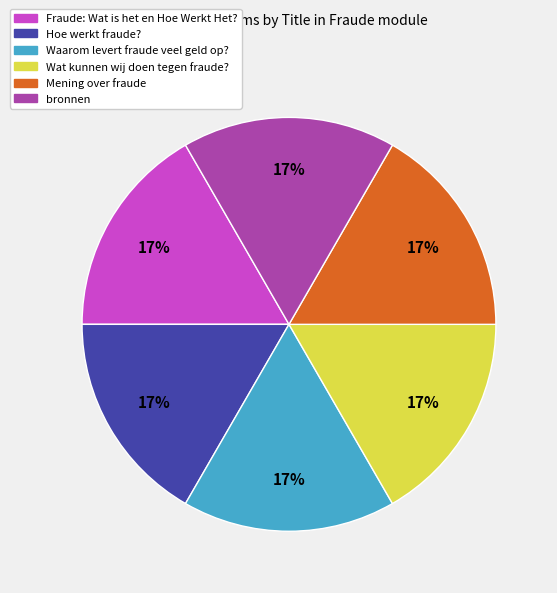

The Waarom levert fraude veel geld op? slice represents 17% of the pie. True or false?

True